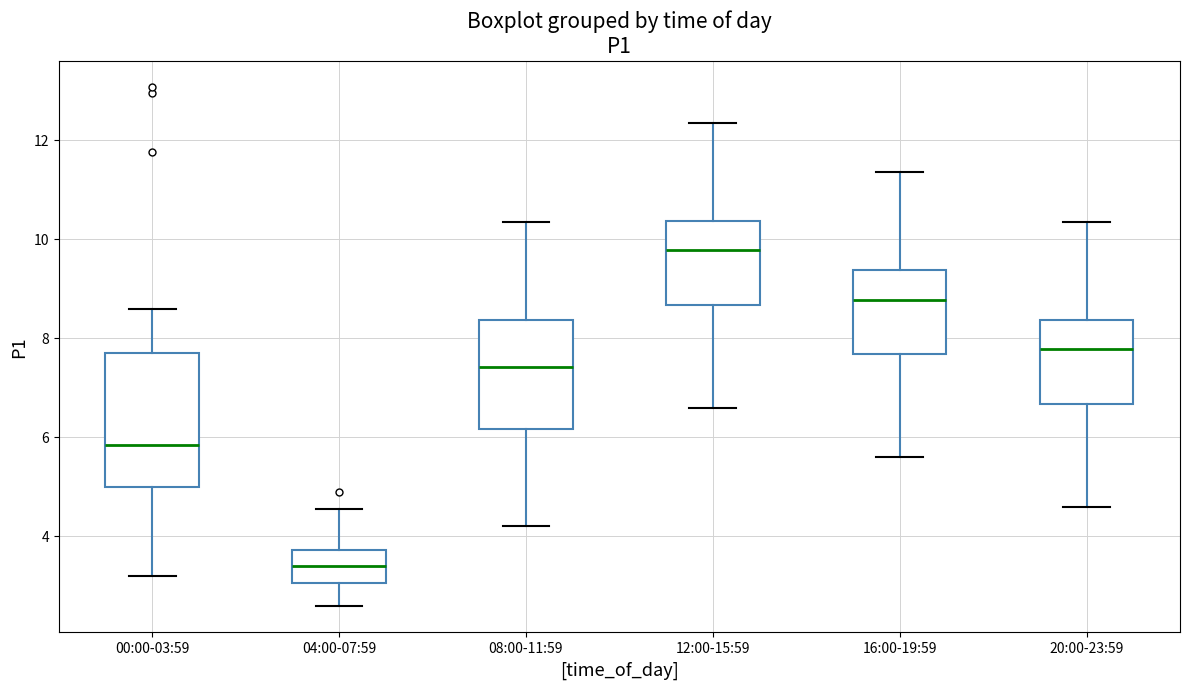

Where does the upper whisker of the box for 04:00-07:59 end on the y-axis? The values are not printed on the chart, so give them approximately, as read against the axis.

4.6